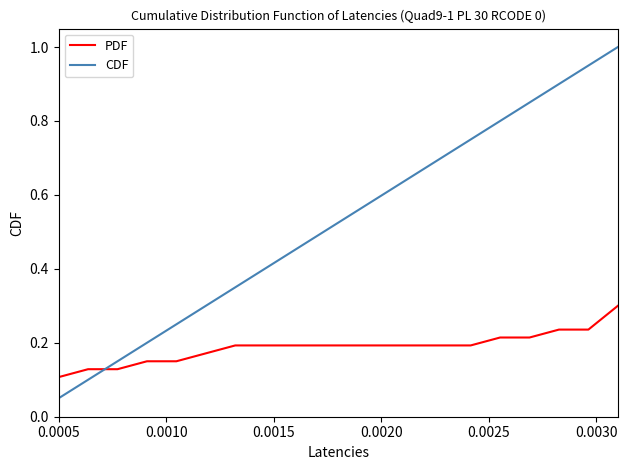

Rank the series by their maximum value, from highest to lowest.

CDF, PDF